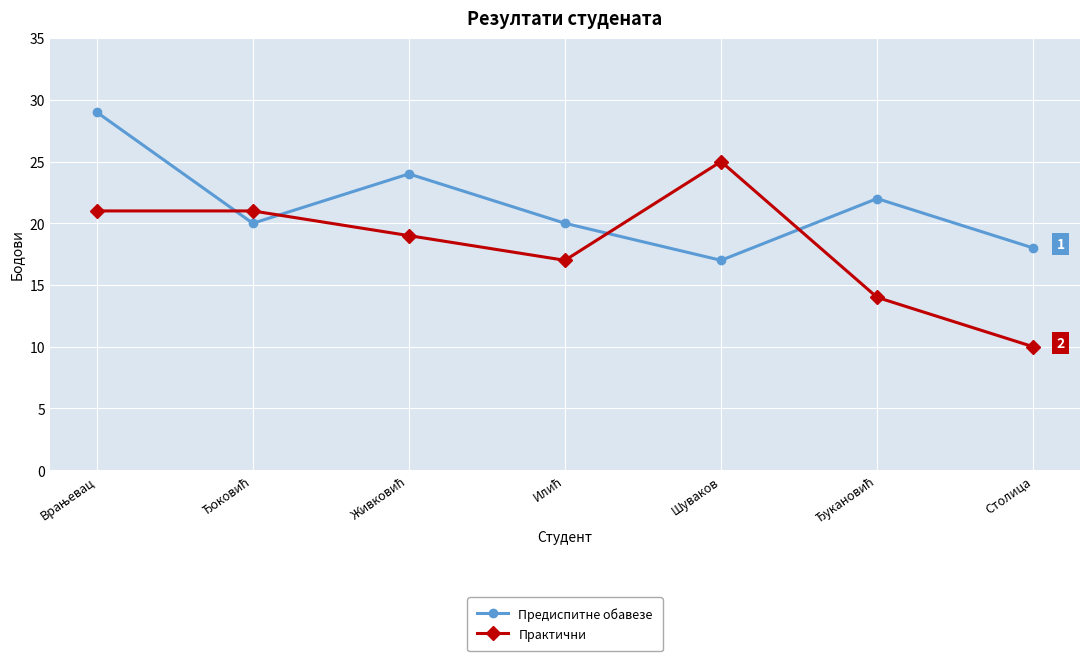

What value does the Предиспитне обавезе series have at Столица, to the nearest 5?

20